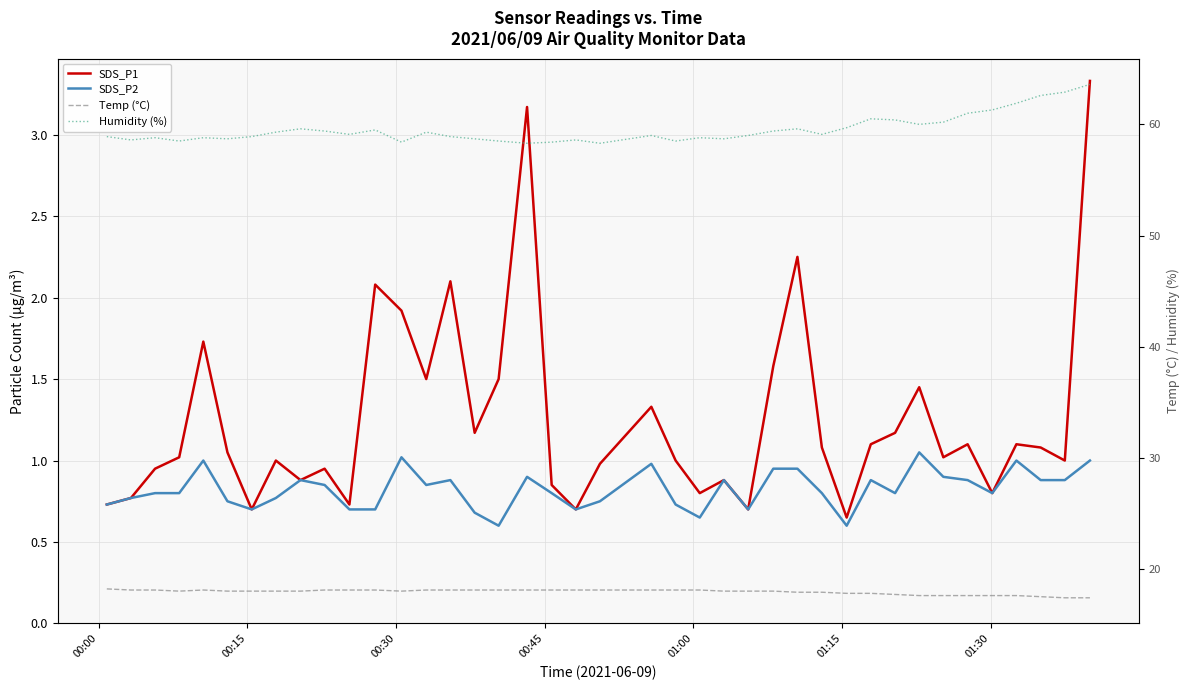

True or false: Humidity (%) and SDS_P2 intersect in this chart.

False